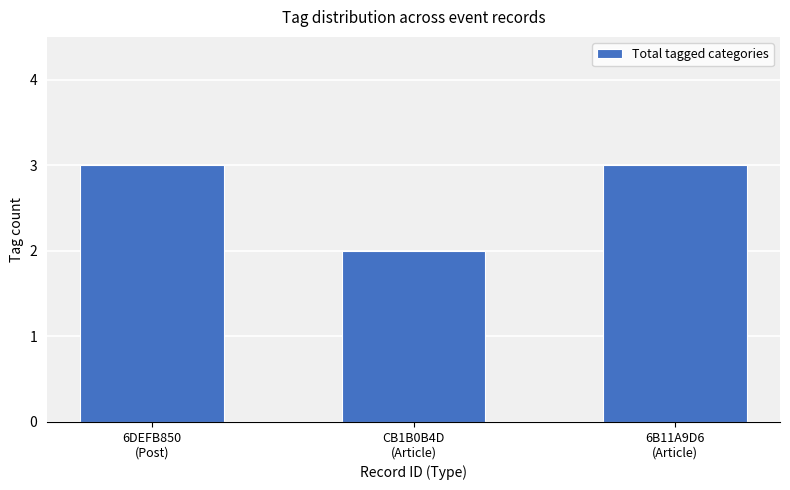

Which has a higher value, CB1B0B4D
(Article) or 6B11A9D6
(Article)?

6B11A9D6
(Article)